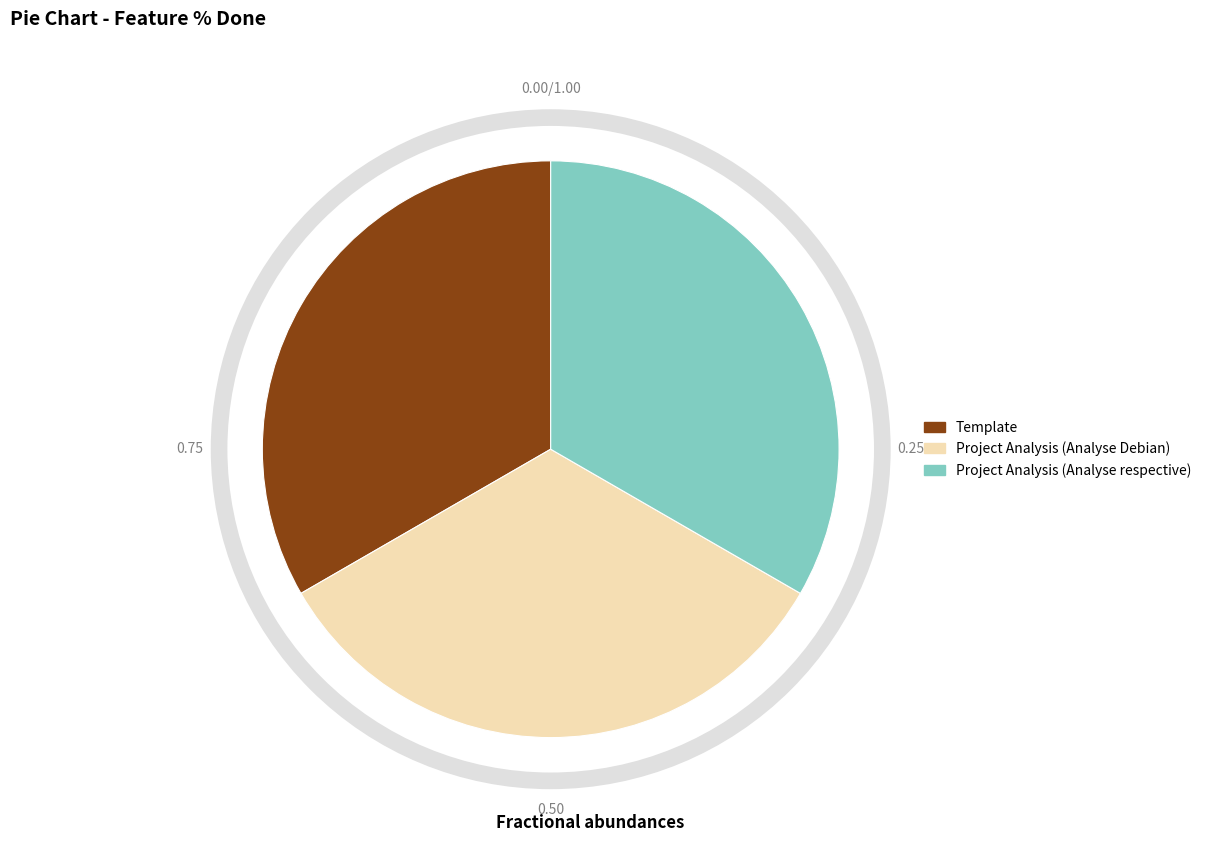

Combined, do Project Analysis (Analyse Debian) and Project Analysis (Analyse respective) account for over 50%?

Yes